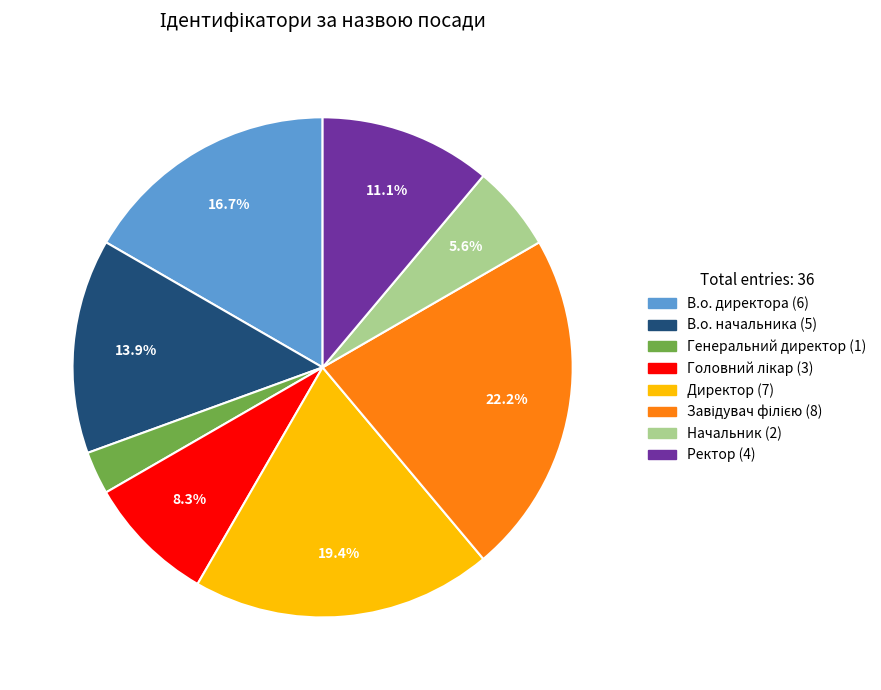

Does any single category account for the majority?

No